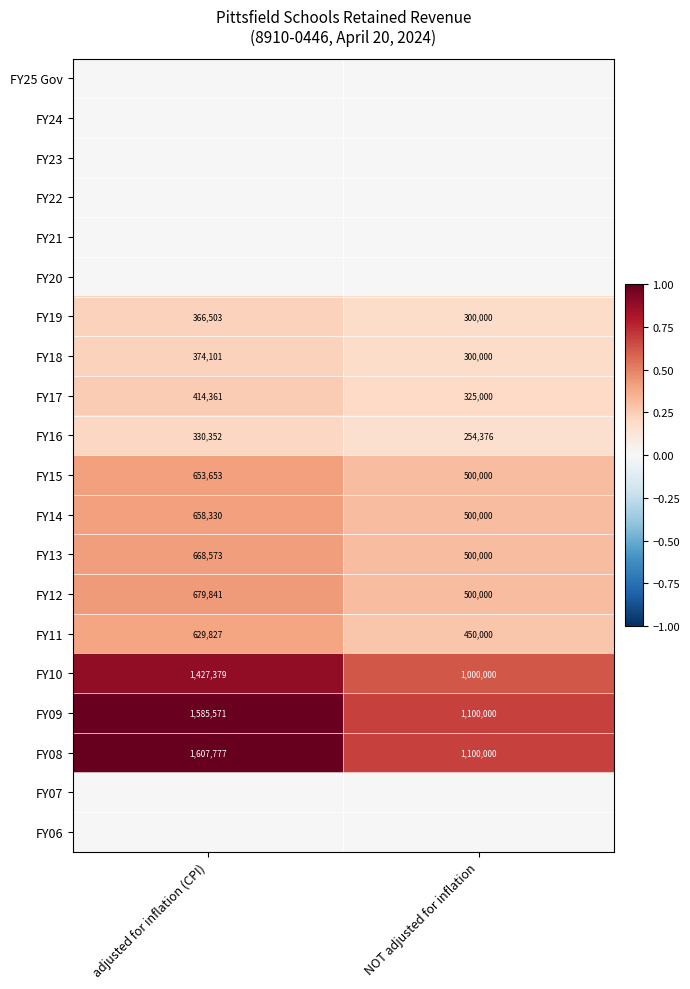

The FY16 series shows 254376 at NOT adjusted for inflation. True or false?

True